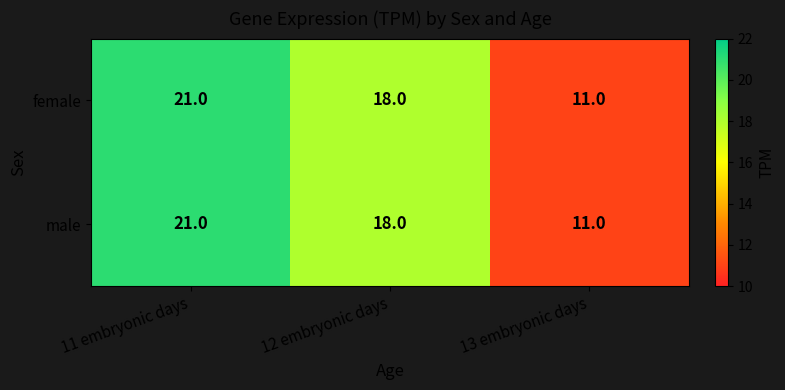

Reading left to right, transcribe all the data shown in this chart.

female: 11 embryonic days=21	12 embryonic days=18	13 embryonic days=11
male: 11 embryonic days=21	12 embryonic days=18	13 embryonic days=11